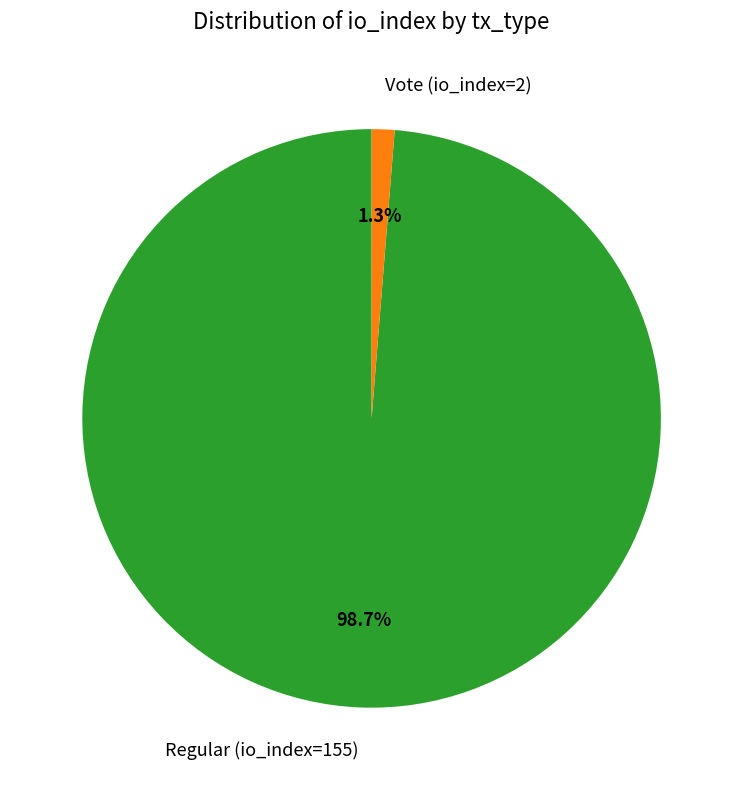

Rank the categories by value from highest to lowest.

Regular (io_index=155), Vote (io_index=2)